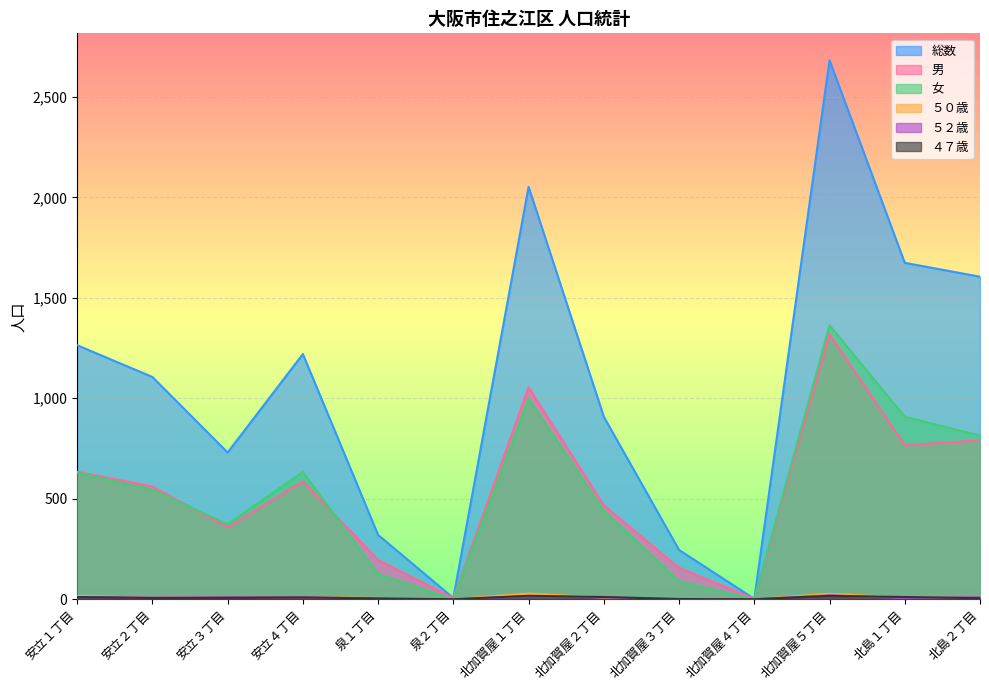

What is the value of the ４７歳 point at the 8th from the left?

11